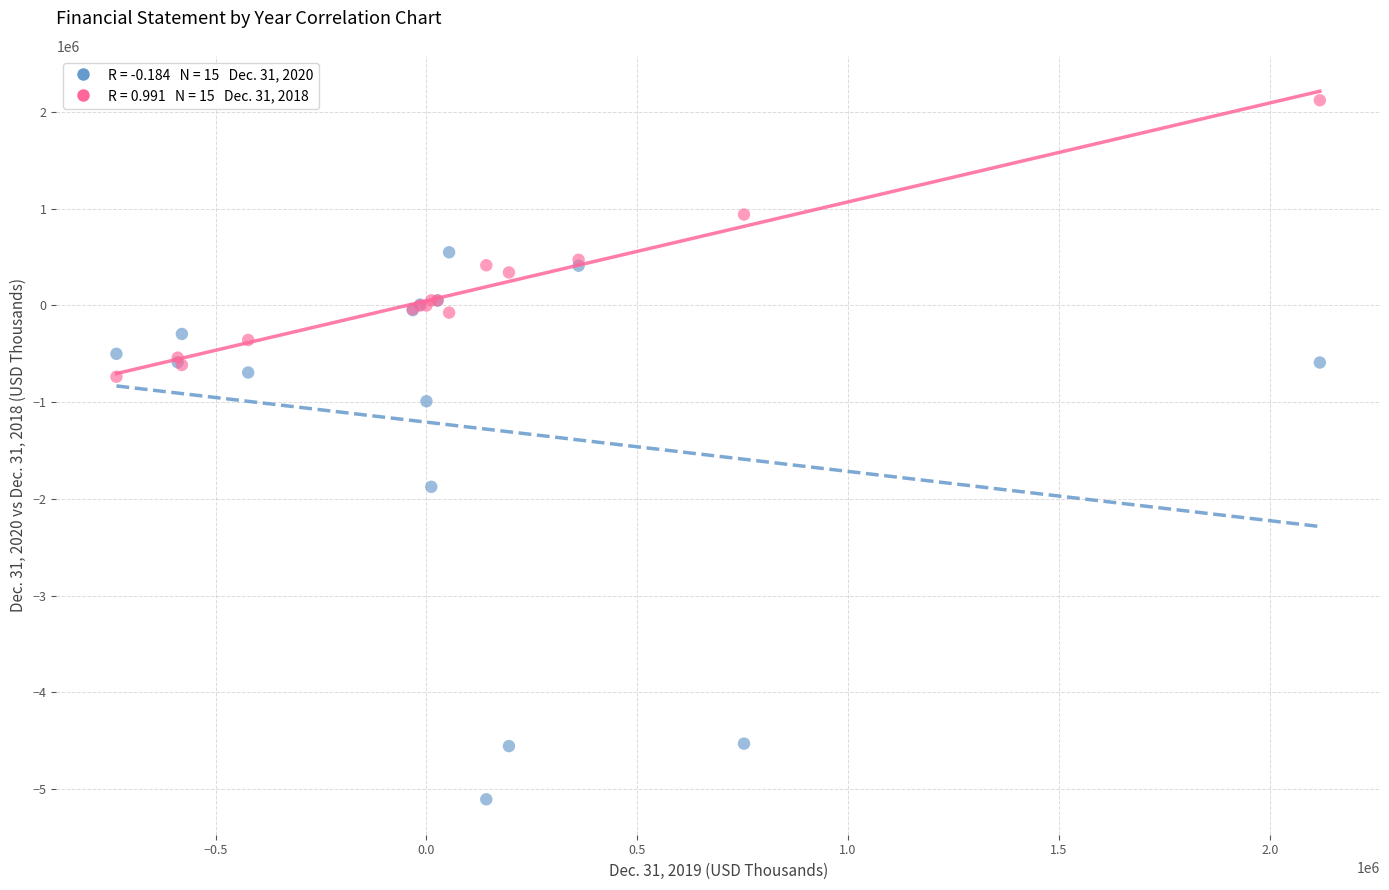

Across all series, what Y value is closest to -1491849?

-1874789